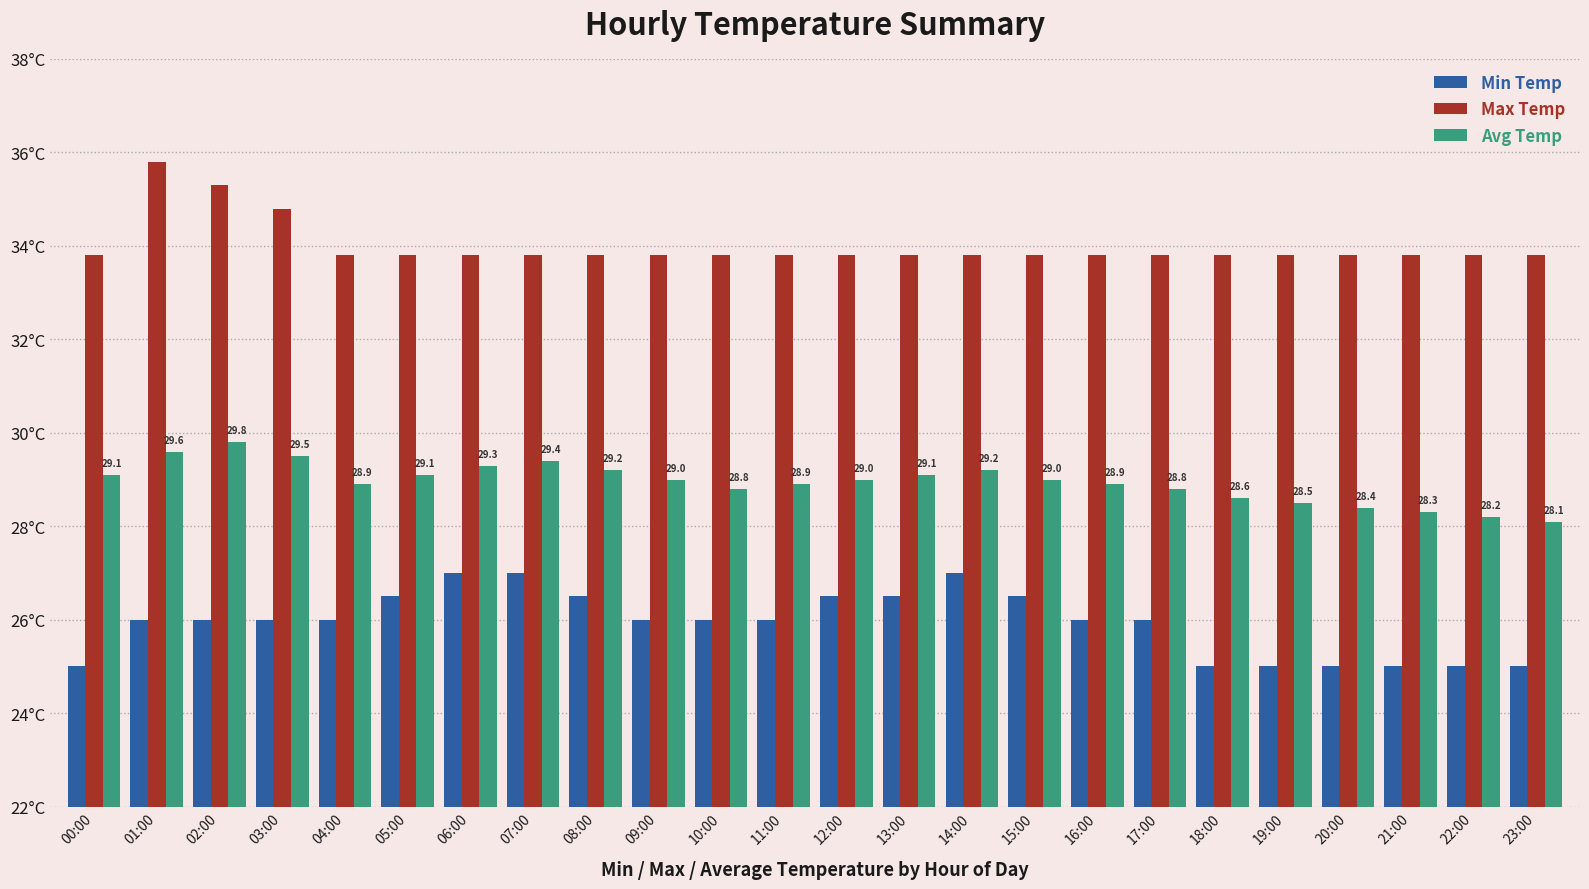

Rank the categories by Min Temp value from highest to lowest.

06:00, 07:00, 14:00, 05:00, 08:00, 12:00, 13:00, 15:00, 01:00, 02:00, 03:00, 04:00, 09:00, 10:00, 11:00, 16:00, 17:00, 00:00, 18:00, 19:00, 20:00, 21:00, 22:00, 23:00